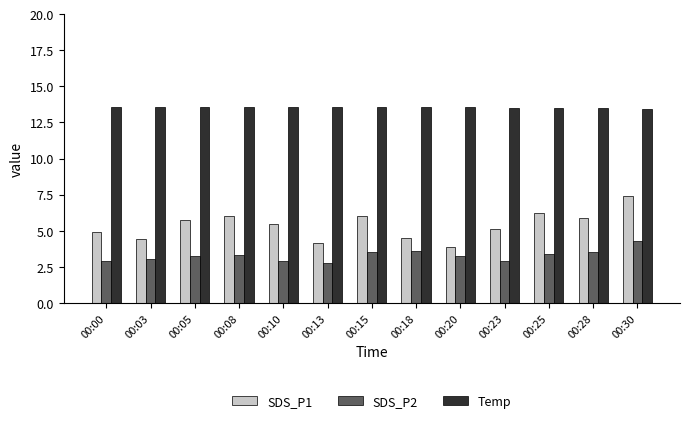

Is it true that SDS_P1 equals 6.0 at 00:08?

True